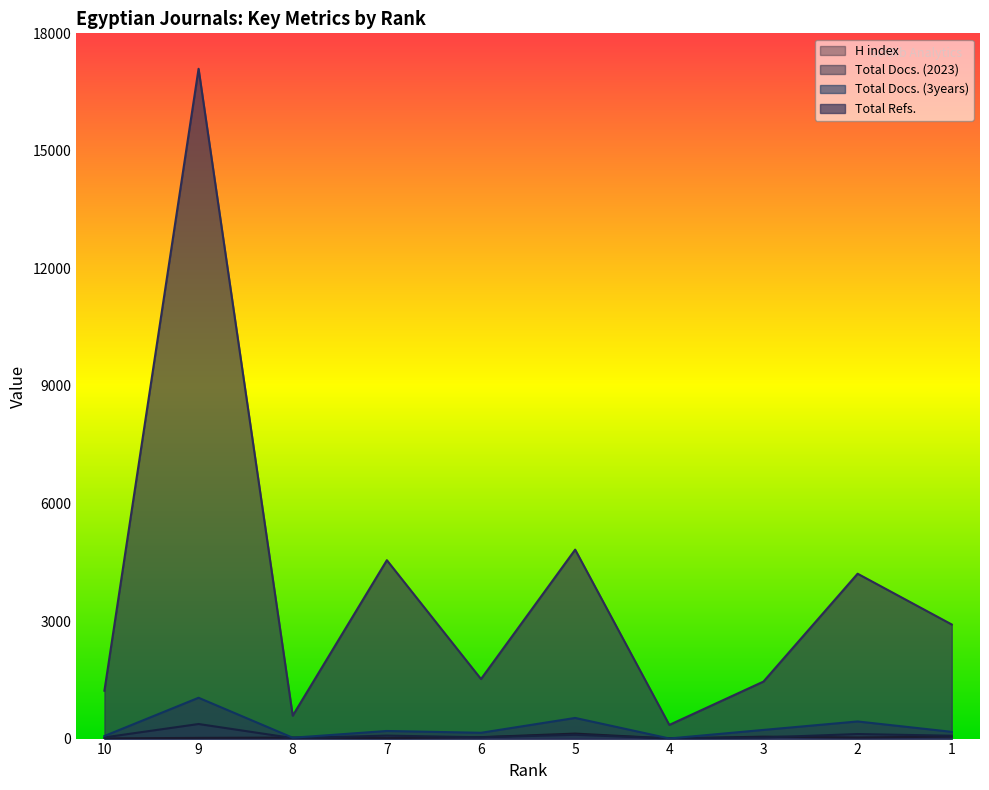

The Total Docs. (3years) series shows 29 at 10. True or false?

False